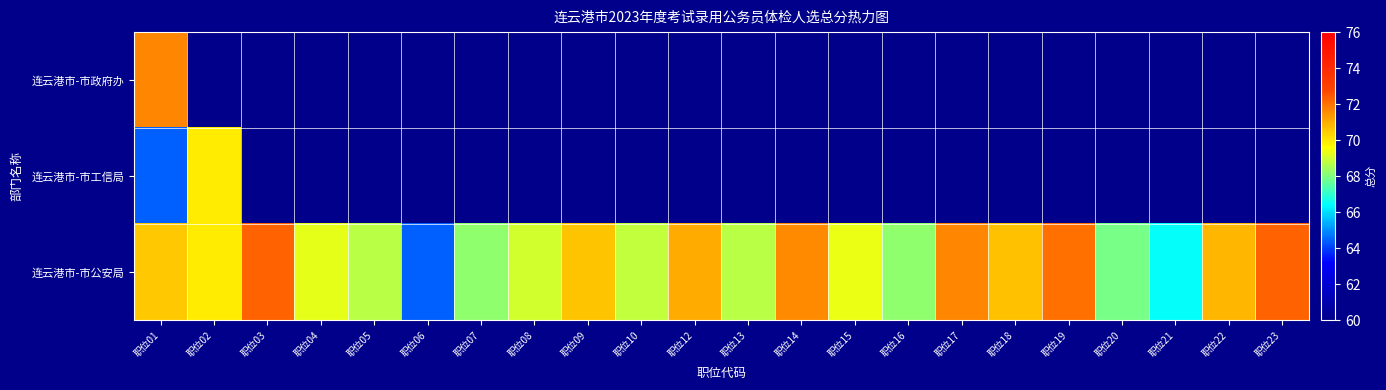

Rank the categories by 连云港市-市工信局 value from lowest to highest.

职位01, 职位02, 职位03, 职位04, 职位05, 职位06, 职位07, 职位08, 职位09, 职位10, 职位12, 职位13, 职位14, 职位15, 职位16, 职位17, 职位18, 职位19, 职位20, 职位21, 职位22, 职位23